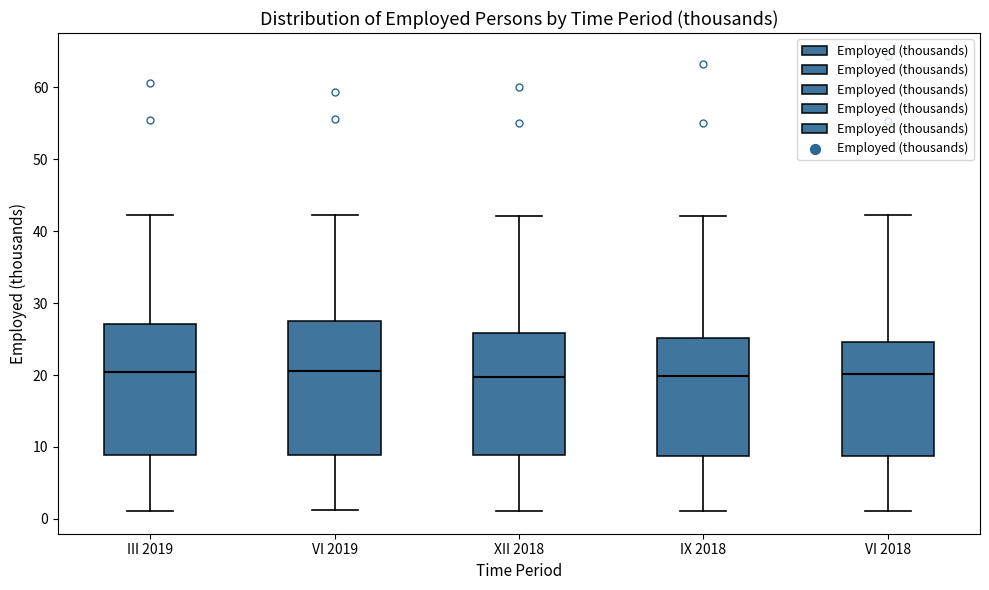

Where does the median line of the box for VI 2018 sit on the y-axis? The values are not printed on the chart, so give them approximately, as read against the axis.

20